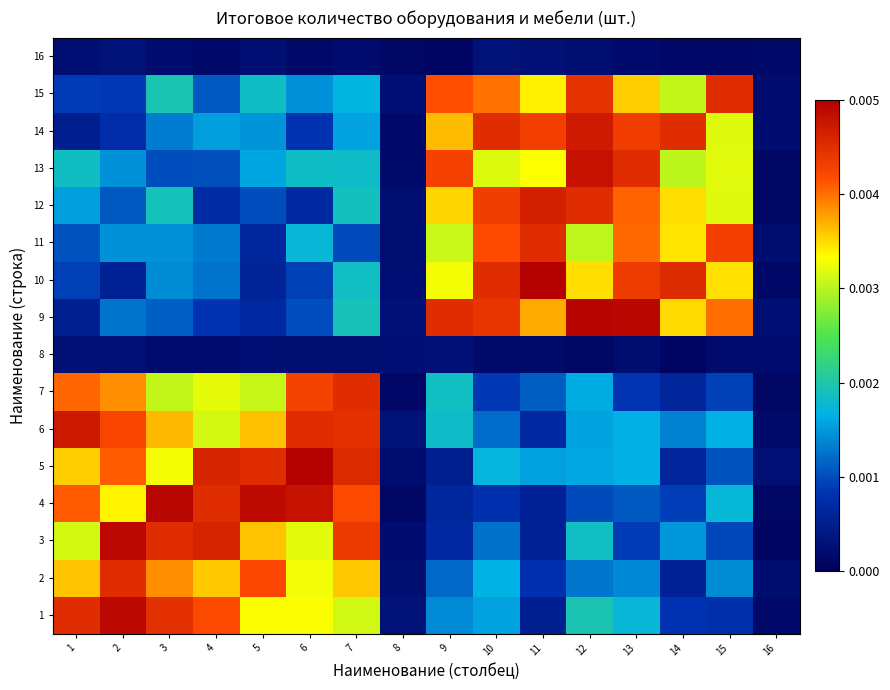

How many distinct data groups are displayed?

16